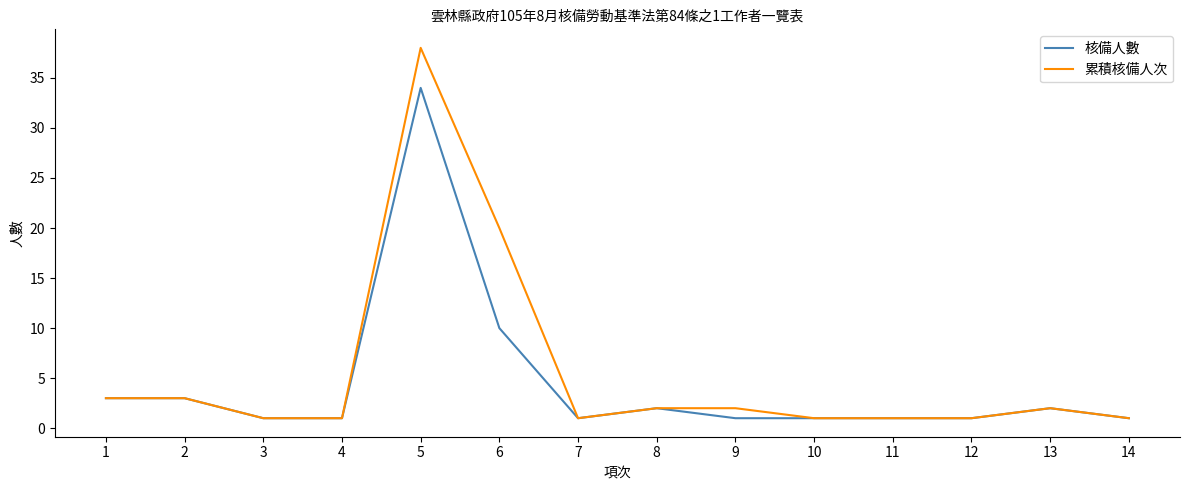

Reading left to right, transcribe all the data shown in this chart.

核備人數: 1=3	2=3	3=1	4=1	5=34	6=10	7=1	8=2	9=1	10=1	11=1	12=1	13=2	14=1
累積核備人次: 1=3	2=3	3=1	4=1	5=38	6=20	7=1	8=2	9=2	10=1	11=1	12=1	13=2	14=1